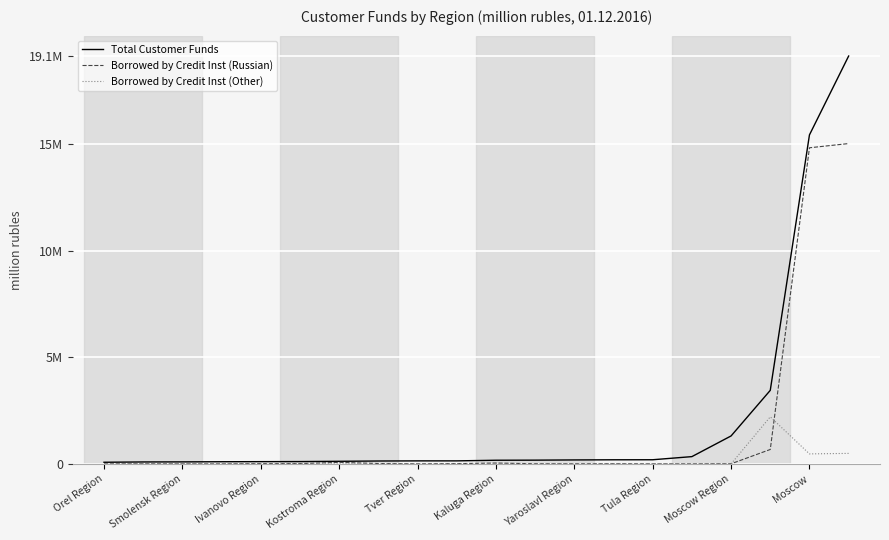

Does the chart display data point markers on the line(s)?

No